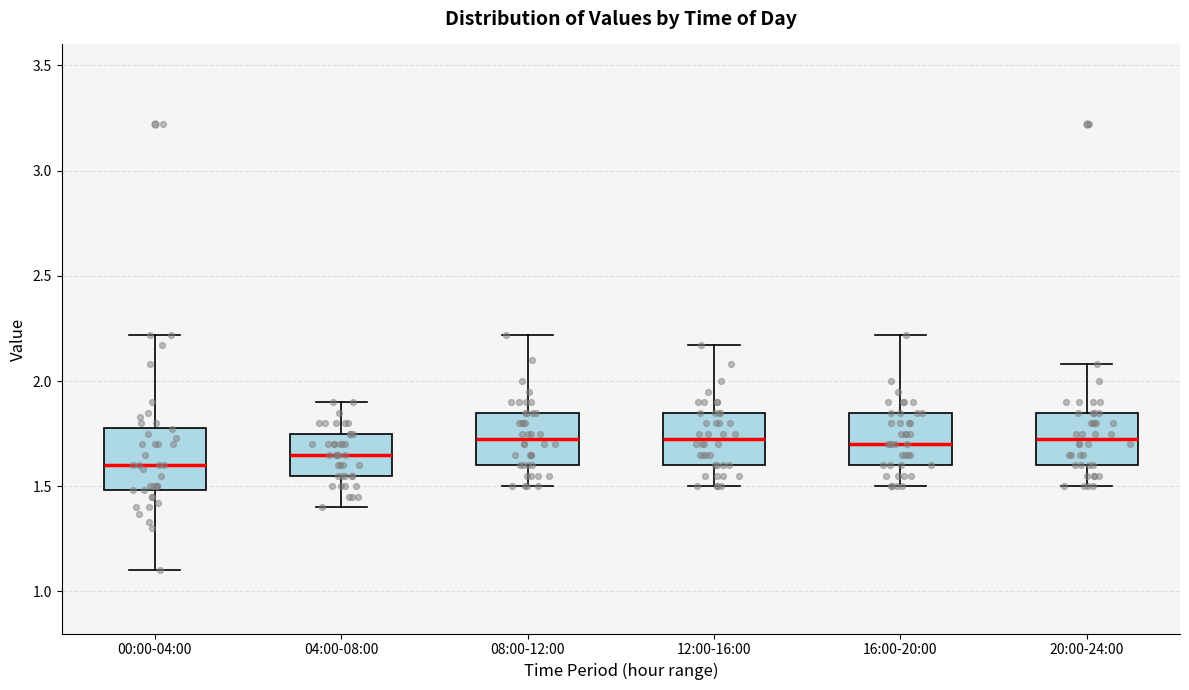

Reading left to right, transcribe this box plot: for each box, give where its median line is, the range the box spans, and where its two whiskers end, as read against the y-axis. The values are not printed on the chart, so give them approximately, as read against the axis.

00:00-04:00: median 1.60, box 1.50 to 1.80, whiskers 1.10 to 2.20
04:00-08:00: median 1.65, box 1.55 to 1.75, whiskers 1.40 to 1.90
08:00-12:00: median 1.75, box 1.60 to 1.85, whiskers 1.50 to 2.20
12:00-16:00: median 1.75, box 1.60 to 1.85, whiskers 1.50 to 2.15
16:00-20:00: median 1.70, box 1.60 to 1.85, whiskers 1.50 to 2.20
20:00-24:00: median 1.75, box 1.60 to 1.85, whiskers 1.50 to 2.10